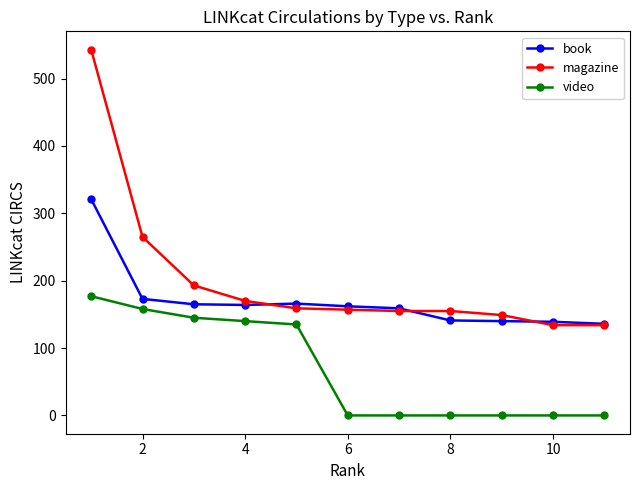

What is the maximum value for video?

177